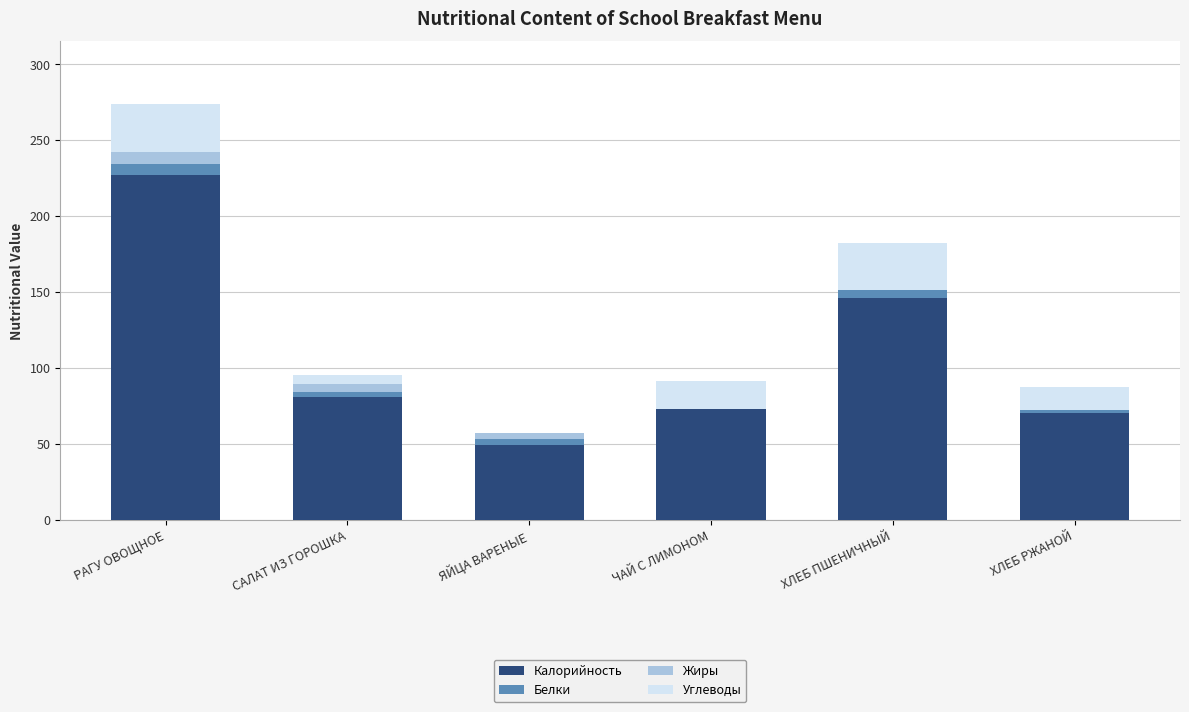

How many distinct data groups are displayed?

4